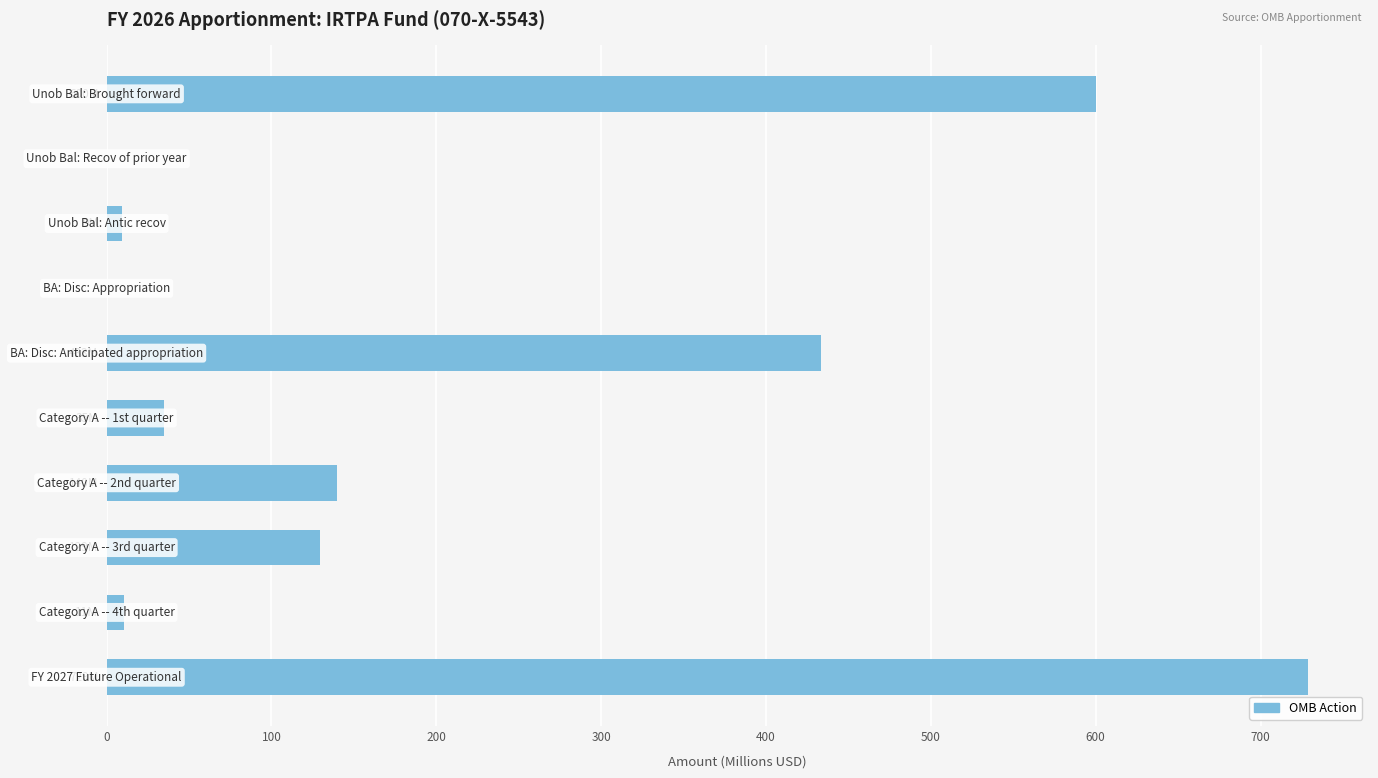

What is the sum of all values?

2086.6